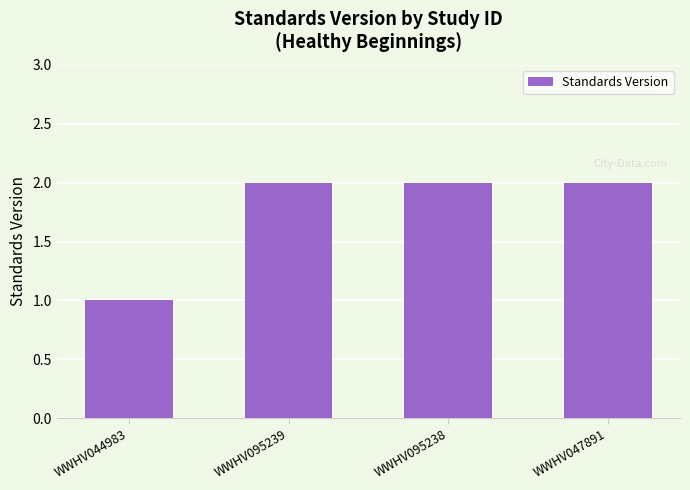

Which category has the lowest value across all series?

WWHV044983